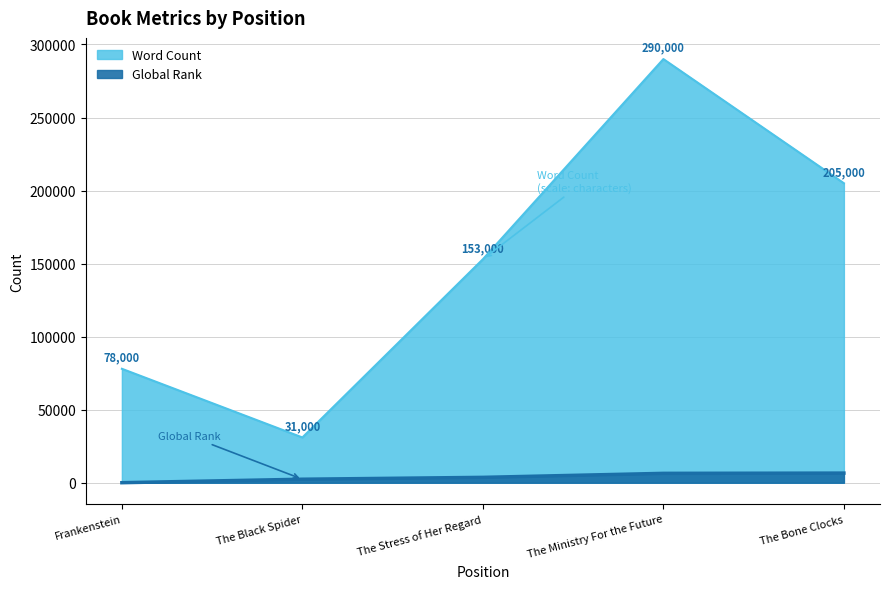

Read the Global Rank value at The Black Spider.

2409